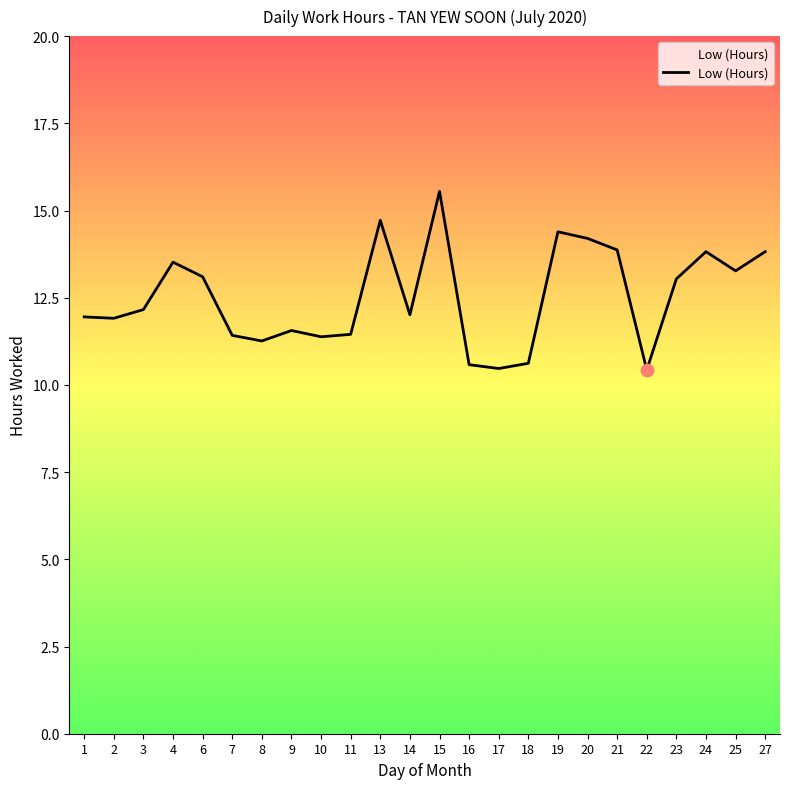

Between 19 and 9, which is larger?

19